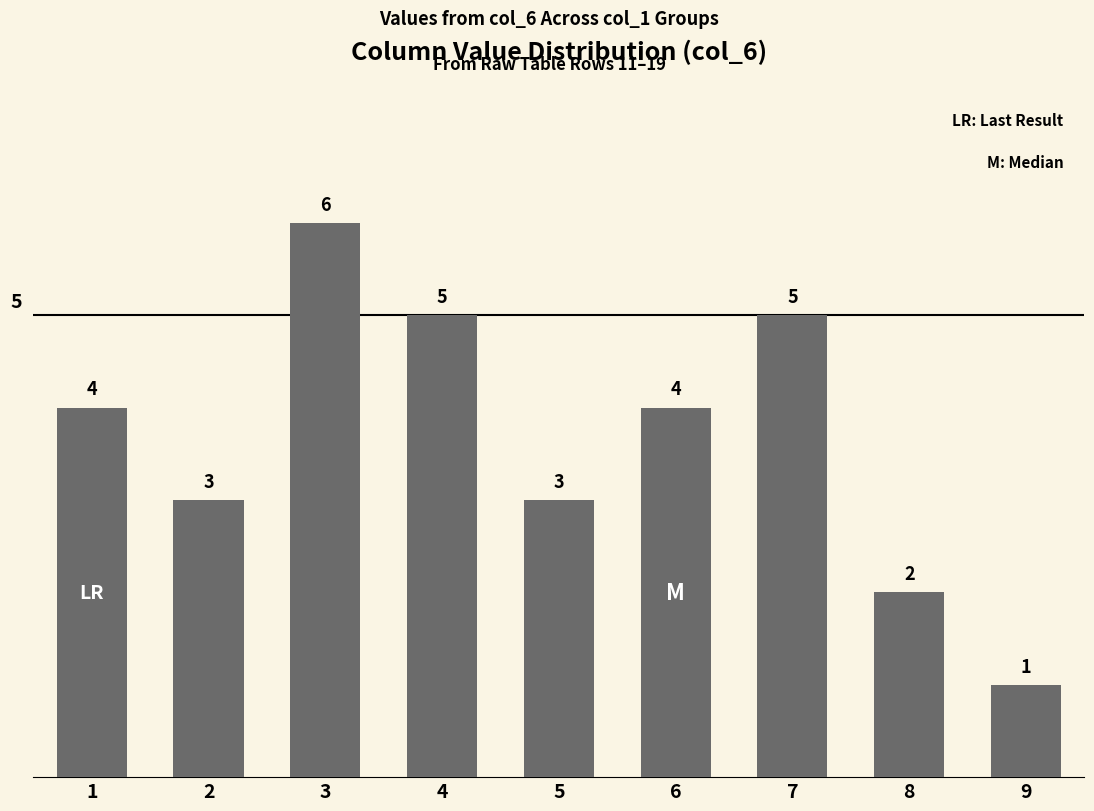

Count the number of categories in the chart.

9